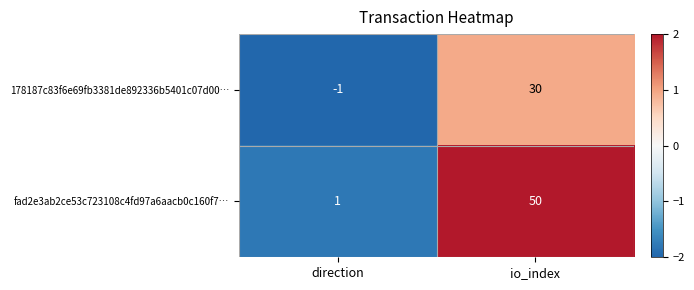

Reading left to right, extract all data points from this chart.

178187c83f6e69fb3381de892336b5401c07d00…: direction=-1	io_index=30
fad2e3ab2ce53c723108c4fd97a6aacb0c160f7…: direction=1	io_index=50